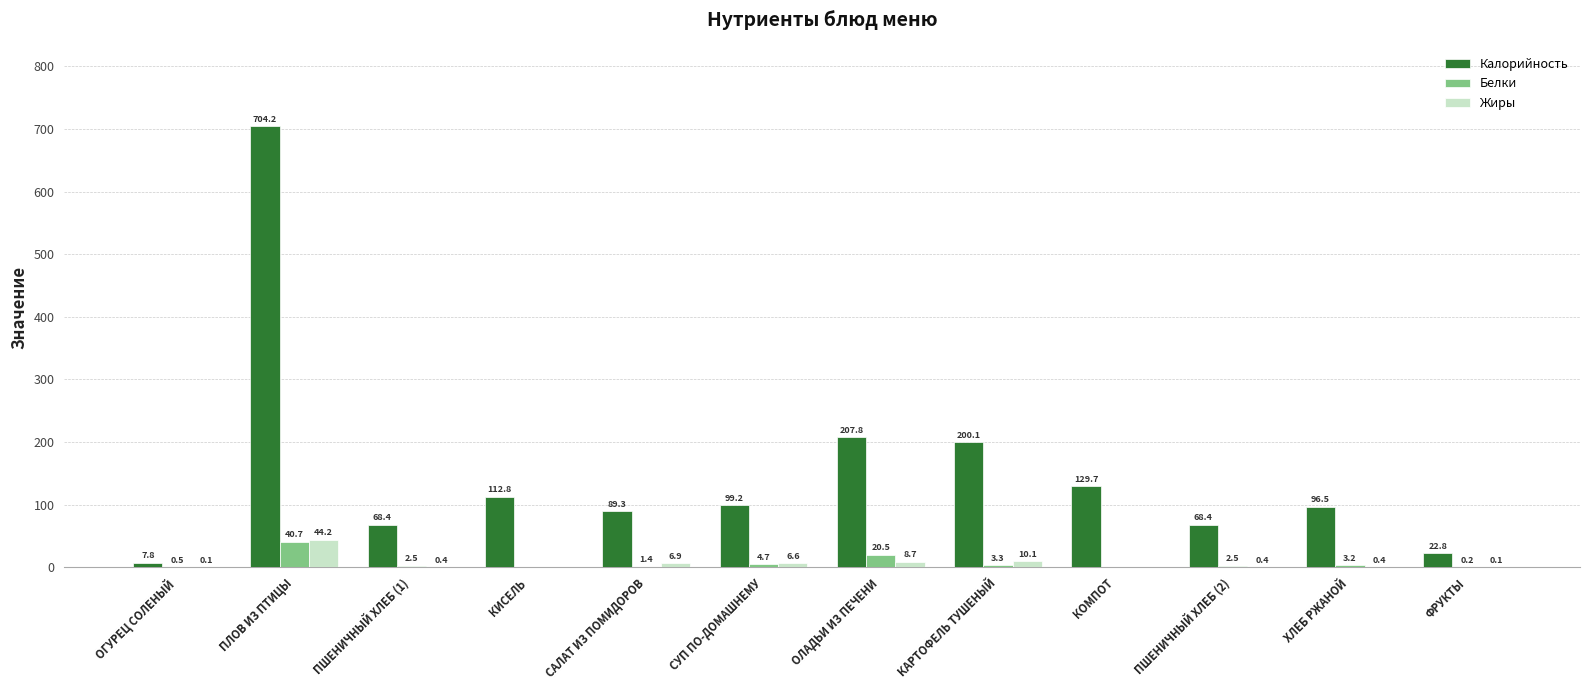

Which series has the widest spread of values?

Калорийность